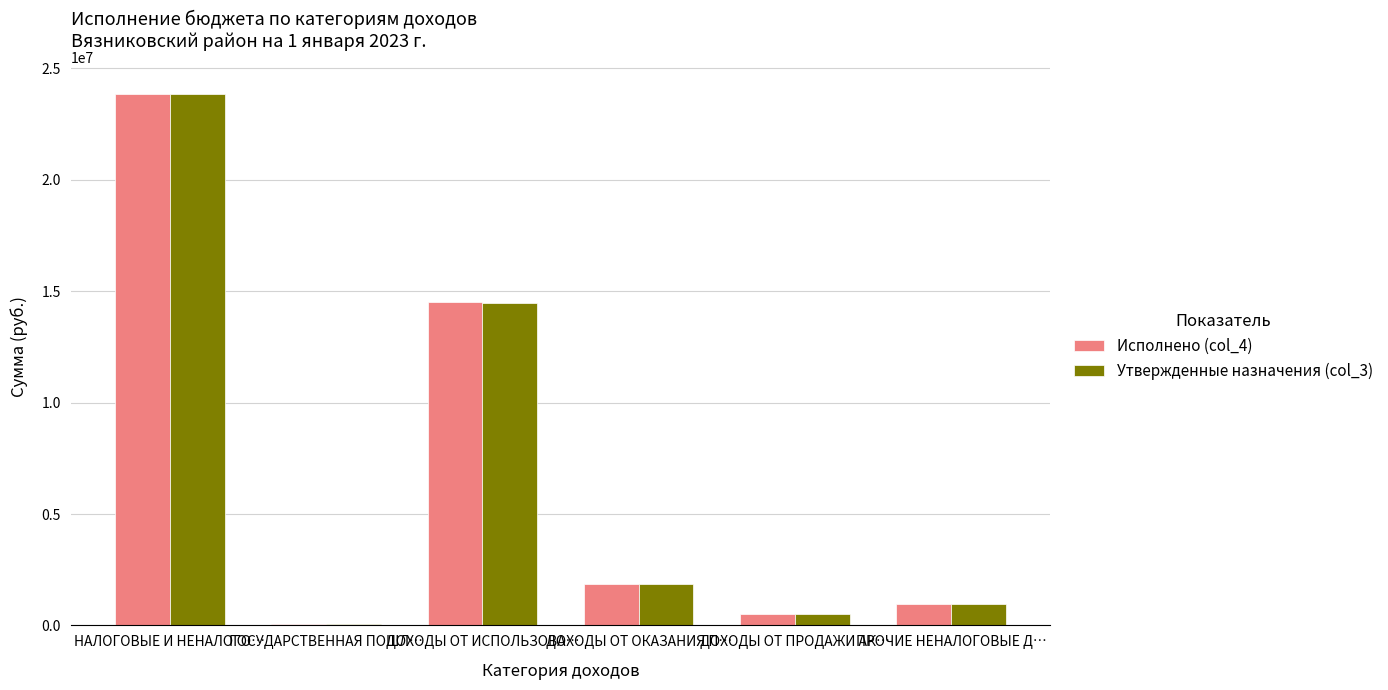

Reading left to right, what are all the values shown in this chart?

Исполнено (col_4): НАЛОГОВЫЕ И НЕНАЛОГО…=23852503.7	ГОСУДАРСТВЕННАЯ ПОШЛ…=40000.0	ДОХОДЫ ОТ ИСПОЛЬЗОВА…=14498784.6	ДОХОДЫ ОТ ОКАЗАНИЯ П…=1837077.0	ДОХОДЫ ОТ ПРОДАЖИ АК…=501519.5	ПРОЧИЕ НЕНАЛОГОВЫЕ Д…=973901.9
Утвержденные назначения (col_3): НАЛОГОВЫЕ И НЕНАЛОГО…=23848400.0	ГОСУДАРСТВЕННАЯ ПОШЛ…=40000.0	ДОХОДЫ ОТ ИСПОЛЬЗОВА…=14494600.0	ДОХОДЫ ОТ ОКАЗАНИЯ П…=1837100.0	ДОХОДЫ ОТ ПРОДАЖИ АК…=500000.0	ПРОЧИЕ НЕНАЛОГОВЫЕ Д…=973000.0